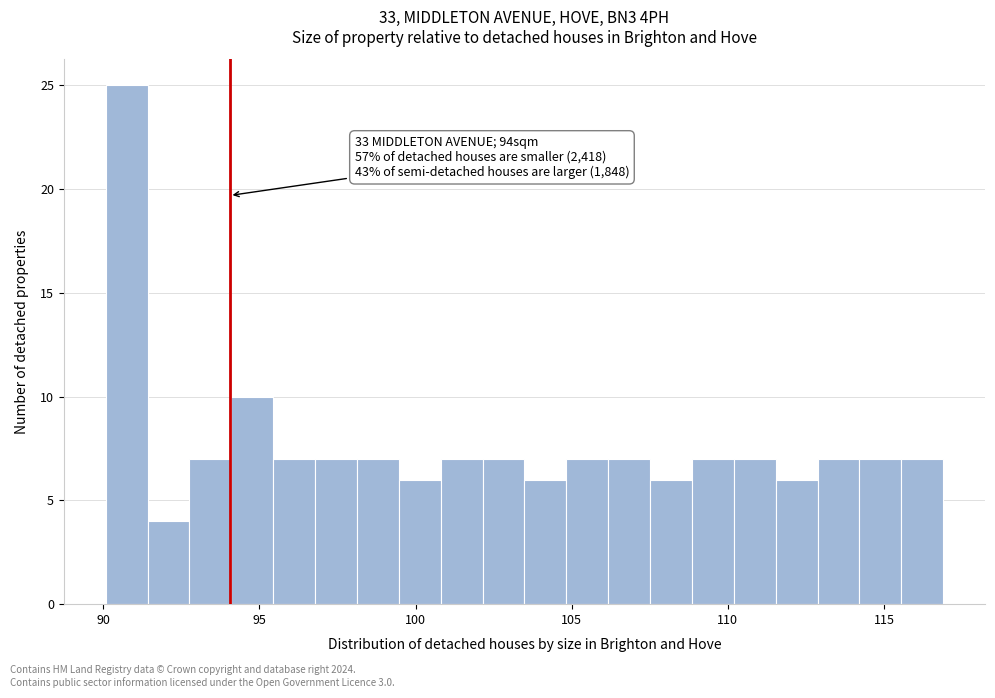

Read against the x-axis, roughly where is the centre of the tallest bar?

91.0